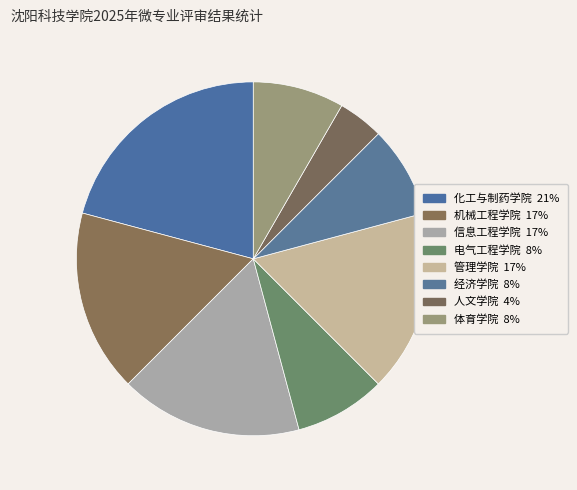

Rank the categories by value from lowest to highest.

人文学院, 电气工程学院, 经济学院, 体育学院, 机械工程学院, 信息工程学院, 管理学院, 化工与制药学院